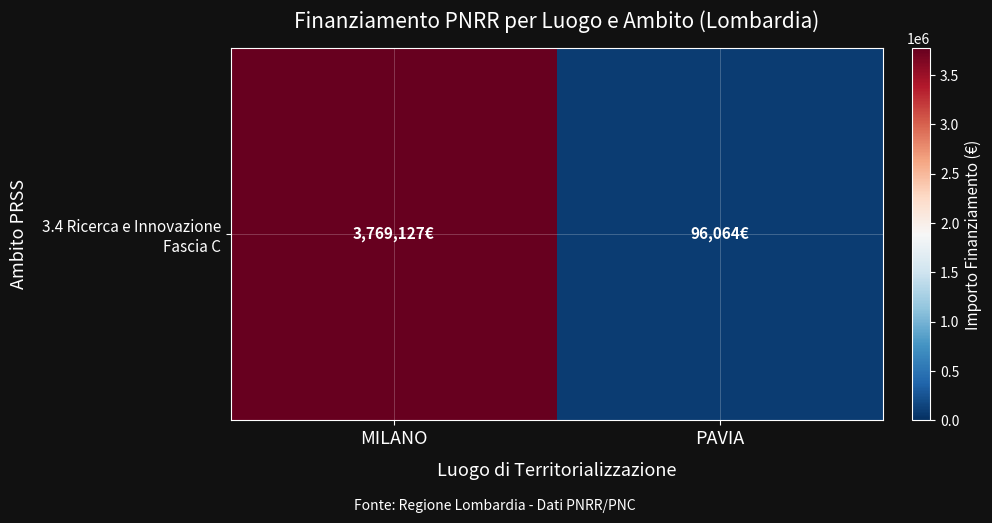

Is it true that the value at MILANO is 3769127?

True